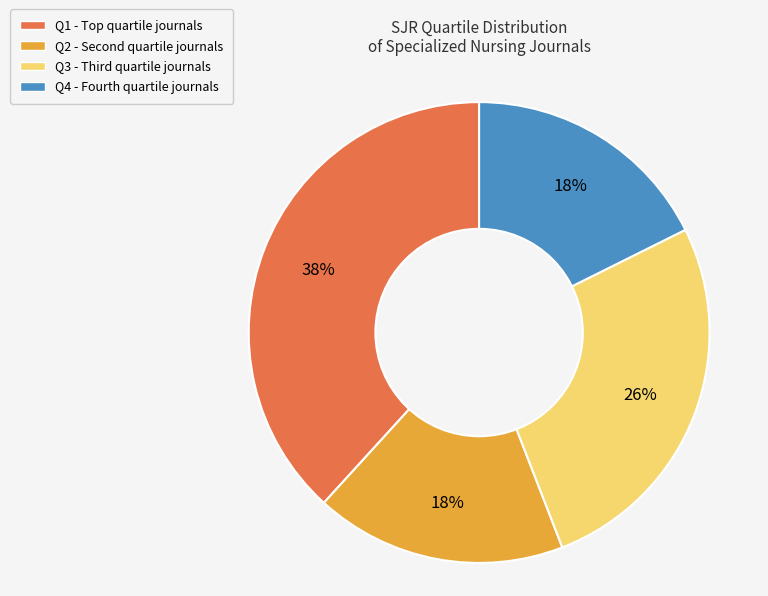

How many slices are in this pie chart?

4